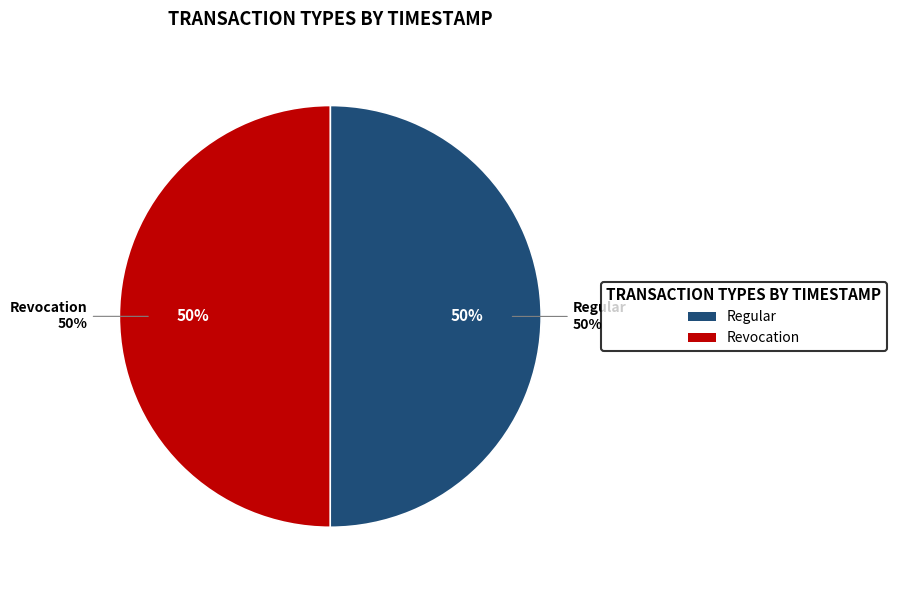

How many slices are in this pie chart?

2